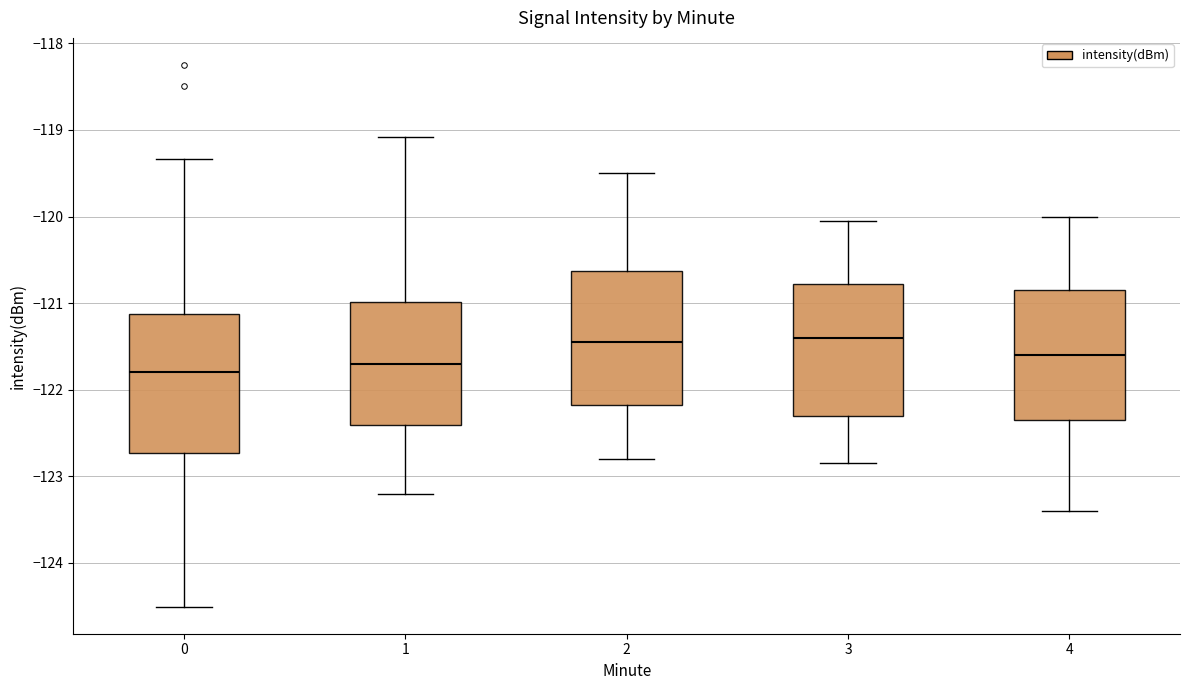

Reading left to right, read every box against the y-axis: the position of its median line, the range the box covers, and the ends of its whiskers. The values are not printed on the chart, so give them approximately, as read against the axis.

0: median -121.8, box -122.7 to -121.1, whiskers -124.5 to -119.3
1: median -121.7, box -122.4 to -121.0, whiskers -123.2 to -119.1
2: median -121.4, box -122.2 to -120.6, whiskers -122.8 to -119.5
3: median -121.4, box -122.3 to -120.8, whiskers -122.8 to -120.0
4: median -121.6, box -122.3 to -120.8, whiskers -123.4 to -120.0